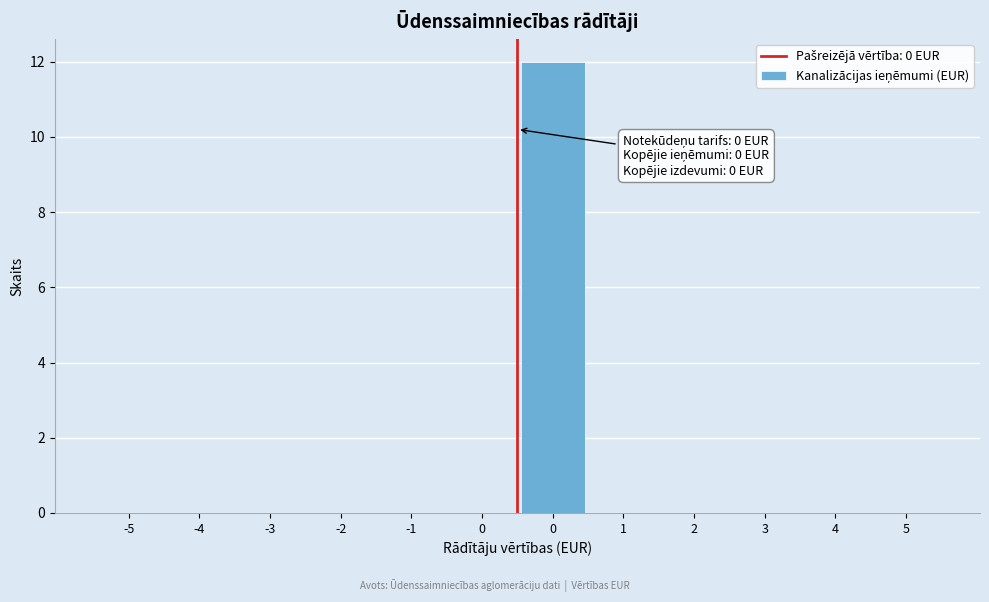

How many series are shown in this chart?

1